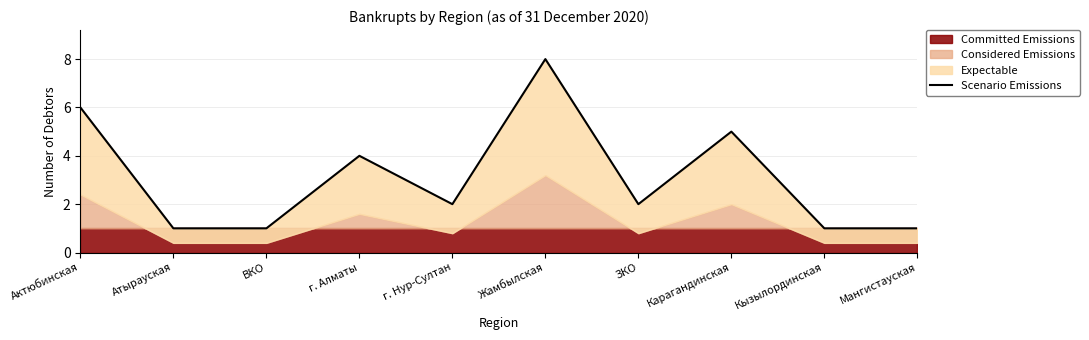

True or false: the data shows 8 at Жамбылская.

True